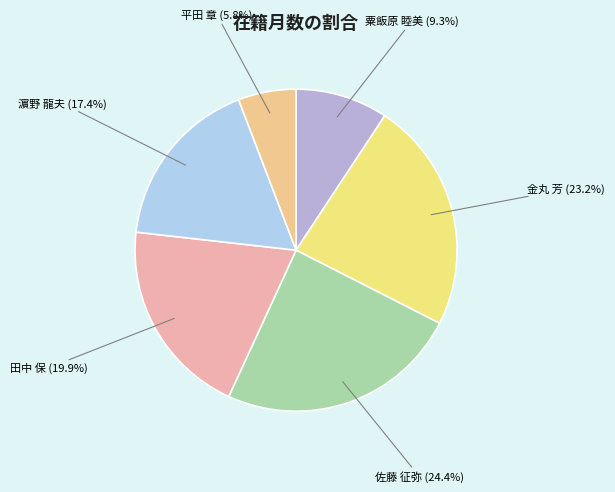

Is there any slice that represents more than half of the pie?

No